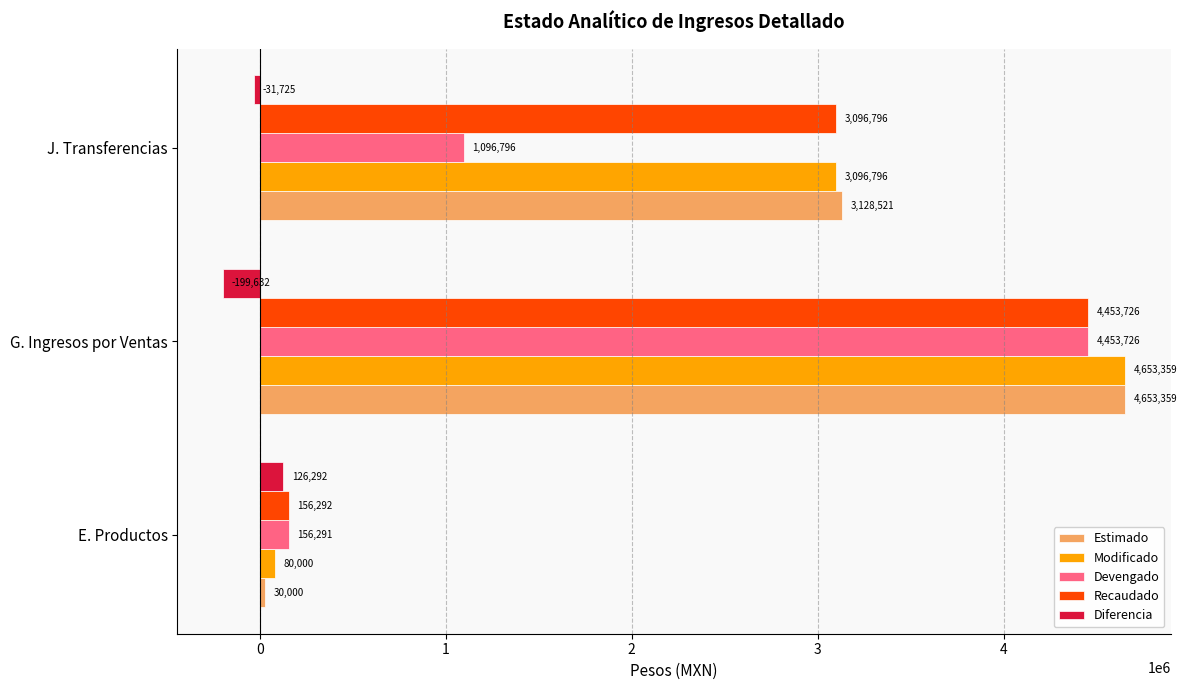

Read the Recaudado value at G. Ingresos por Ventas.

4453726.5